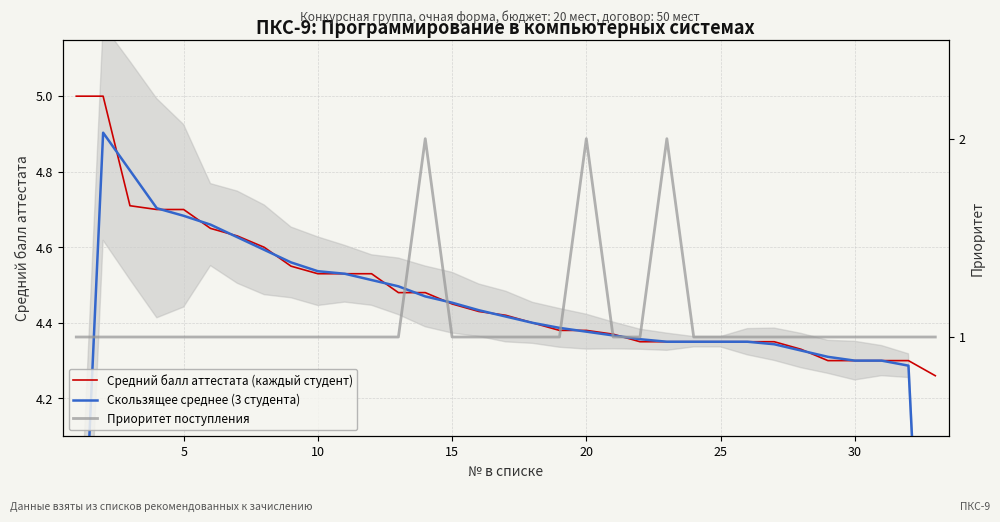

Does the chart have visible grid lines?

Yes